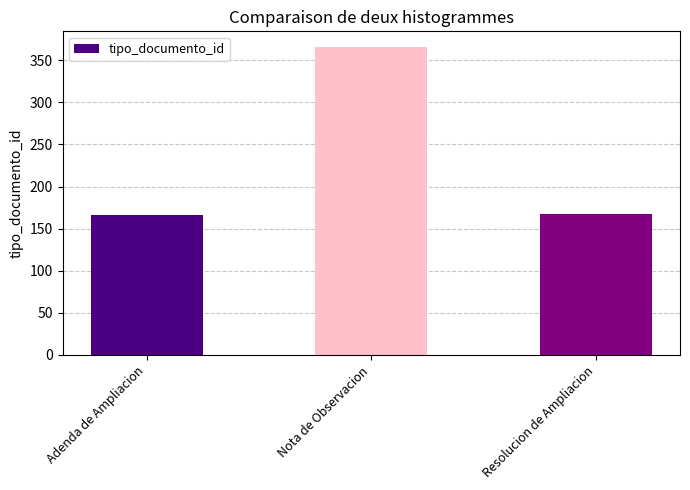

What value does the data have at Nota de Observacion?

366